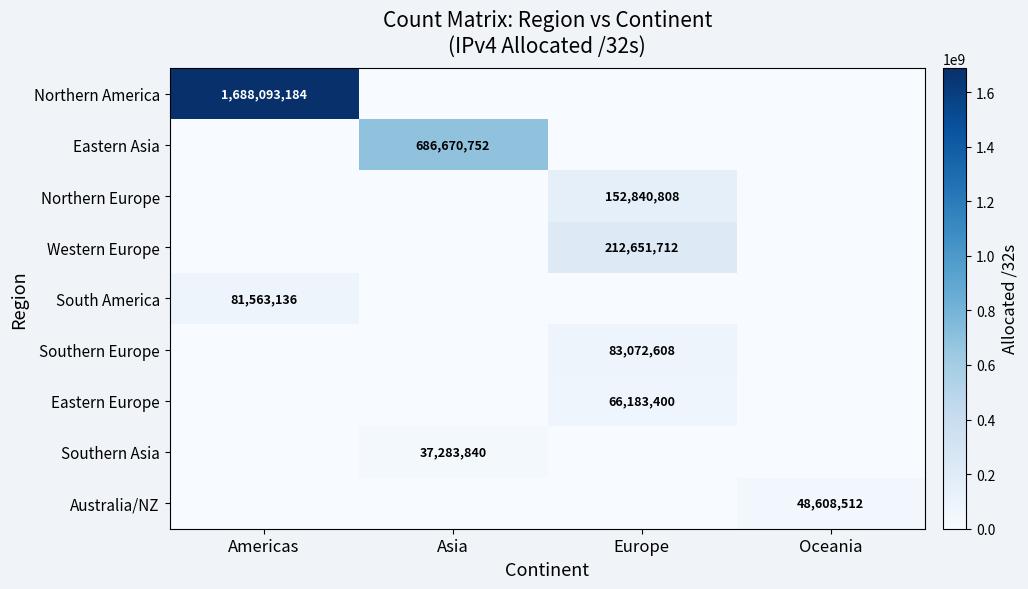

Is it true that Eastern Asia equals 686670752 at Asia?

True